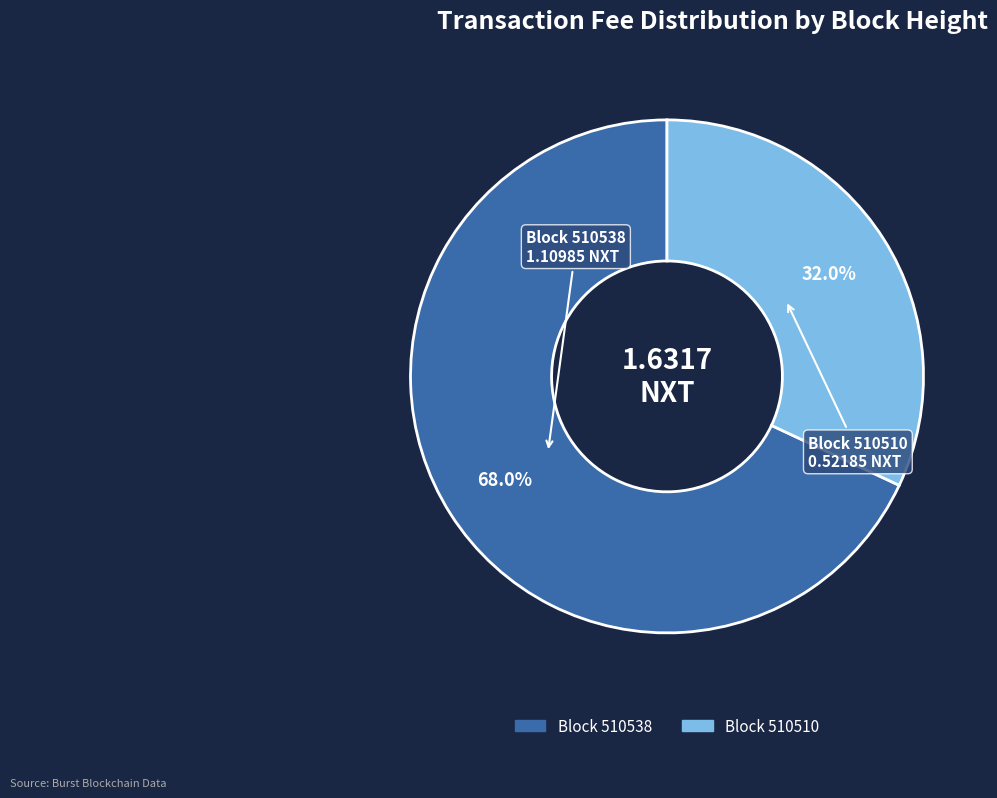

Is there any slice that represents more than half of the pie?

Yes